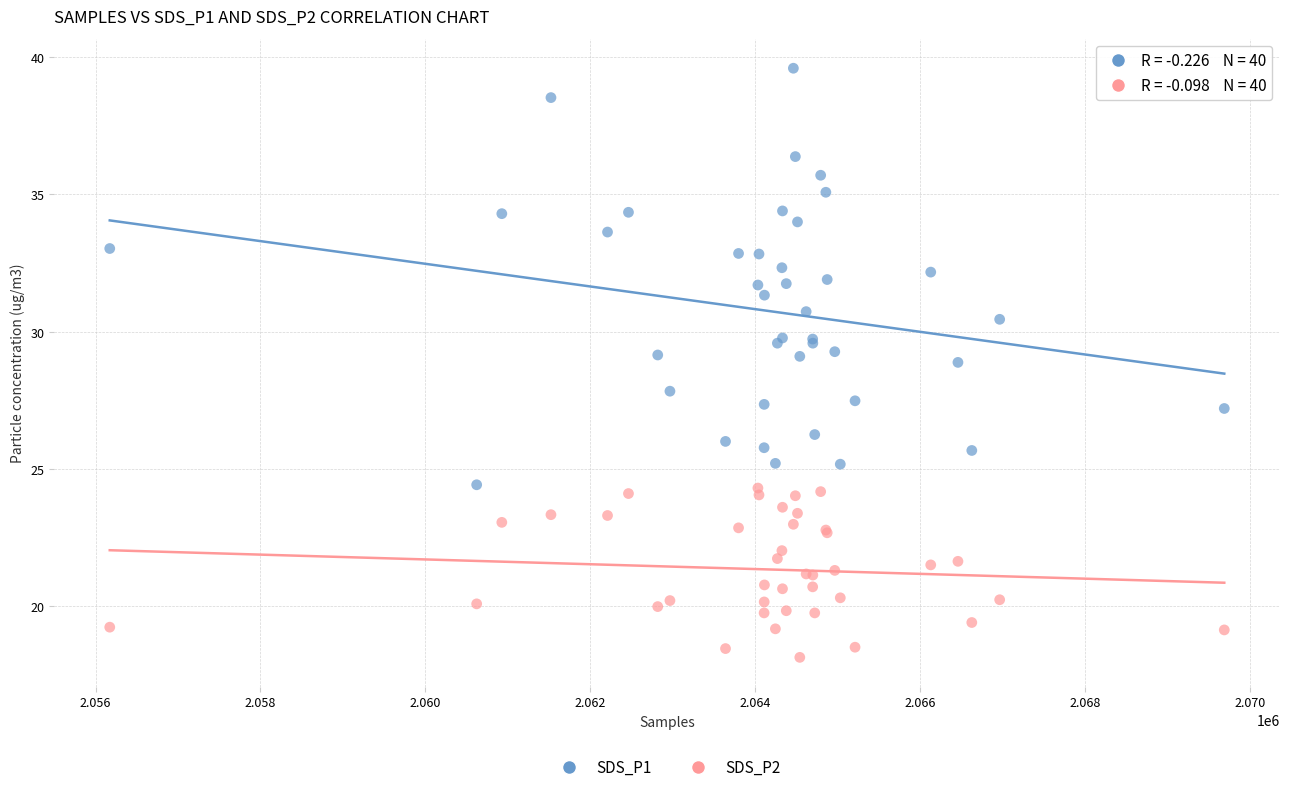

Which series reaches the minimum Y coordinate?

SDS_P2